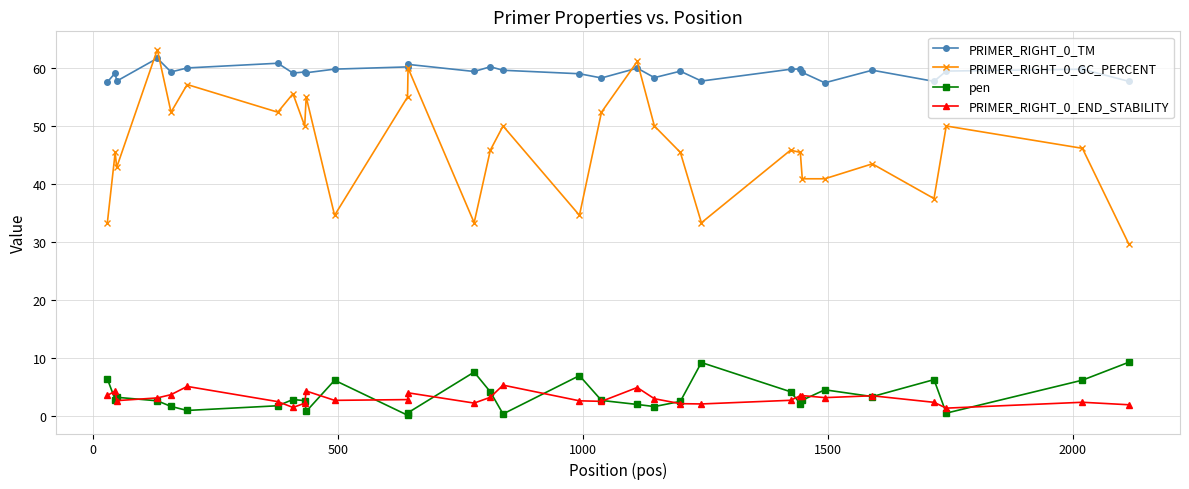

True or false: PRIMER_RIGHT_0_TM has more than 1 interior local peaks.

True